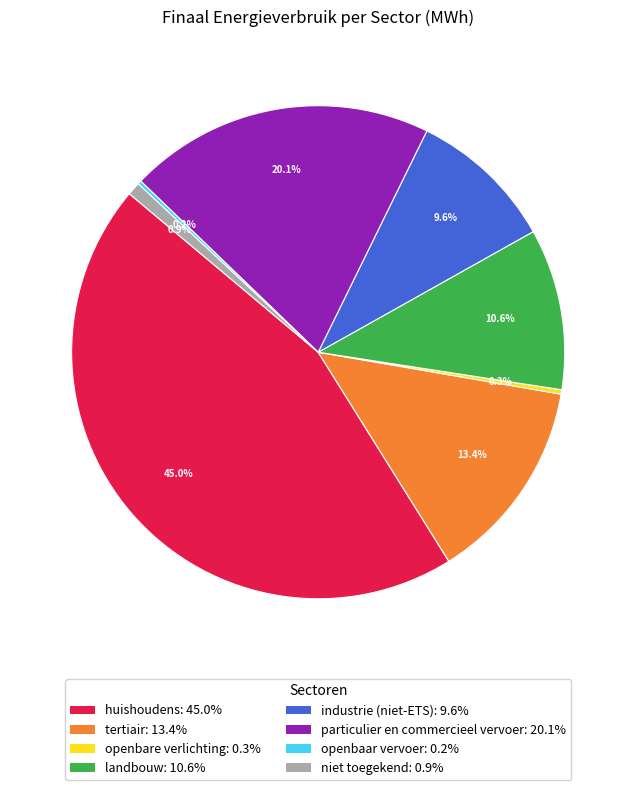

Approximately how many times larger is the value at industrie (niet-ETS): 9.6% compared to landbouw: 10.6%?

0.9